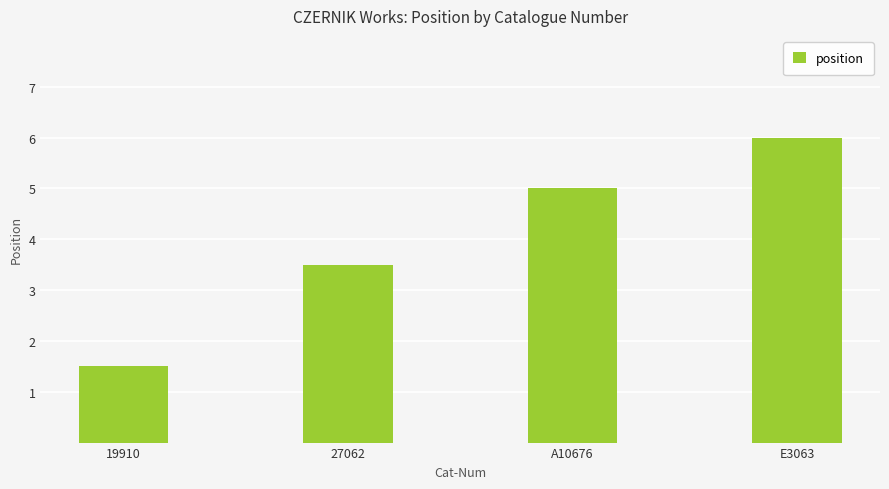

Reading left to right, extract all data points from this chart.

1.5	3.5	5.0	6.0